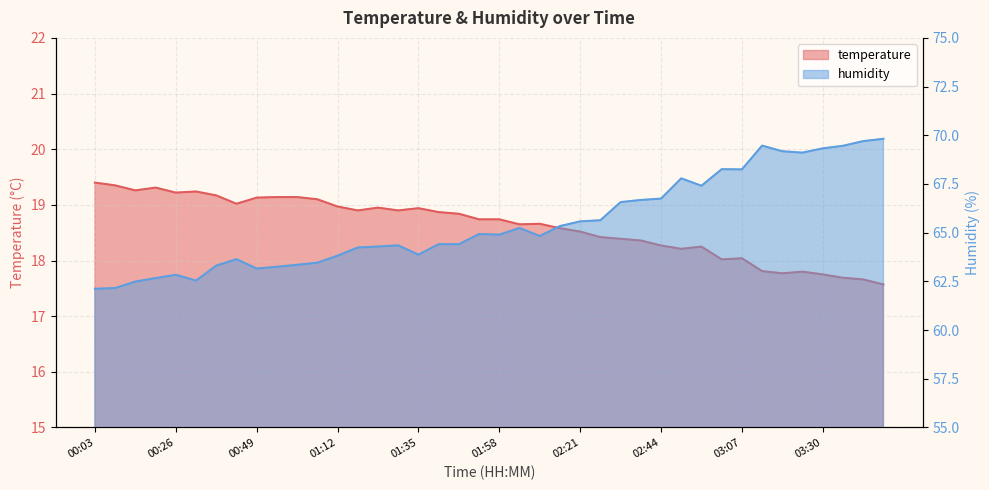

How many interior local valleys does the humidity series have?

8